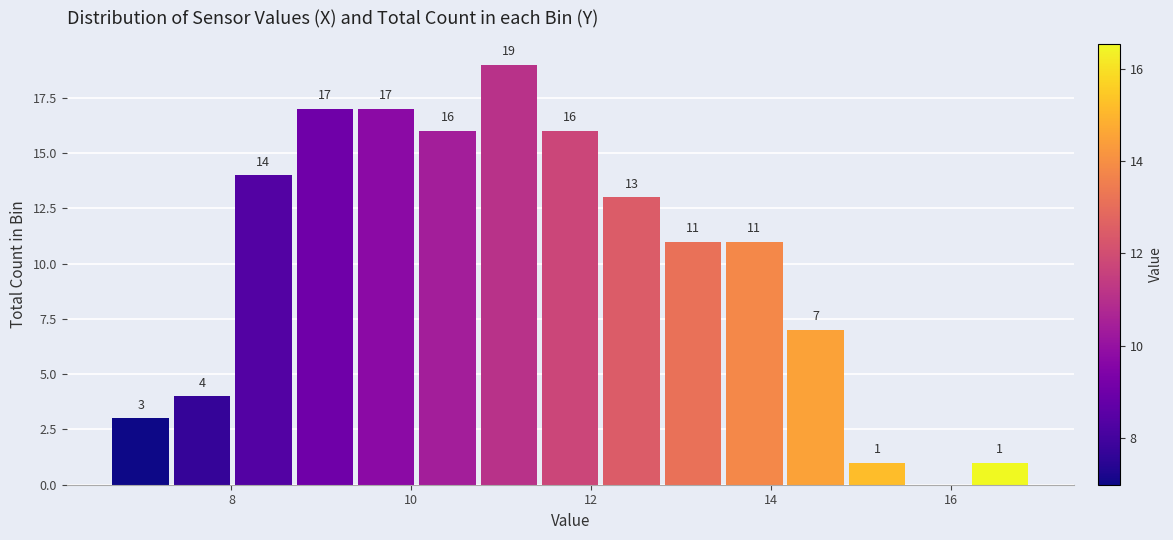

Read against the x-axis, roughly where is the centre of the tallest bar?

11.0